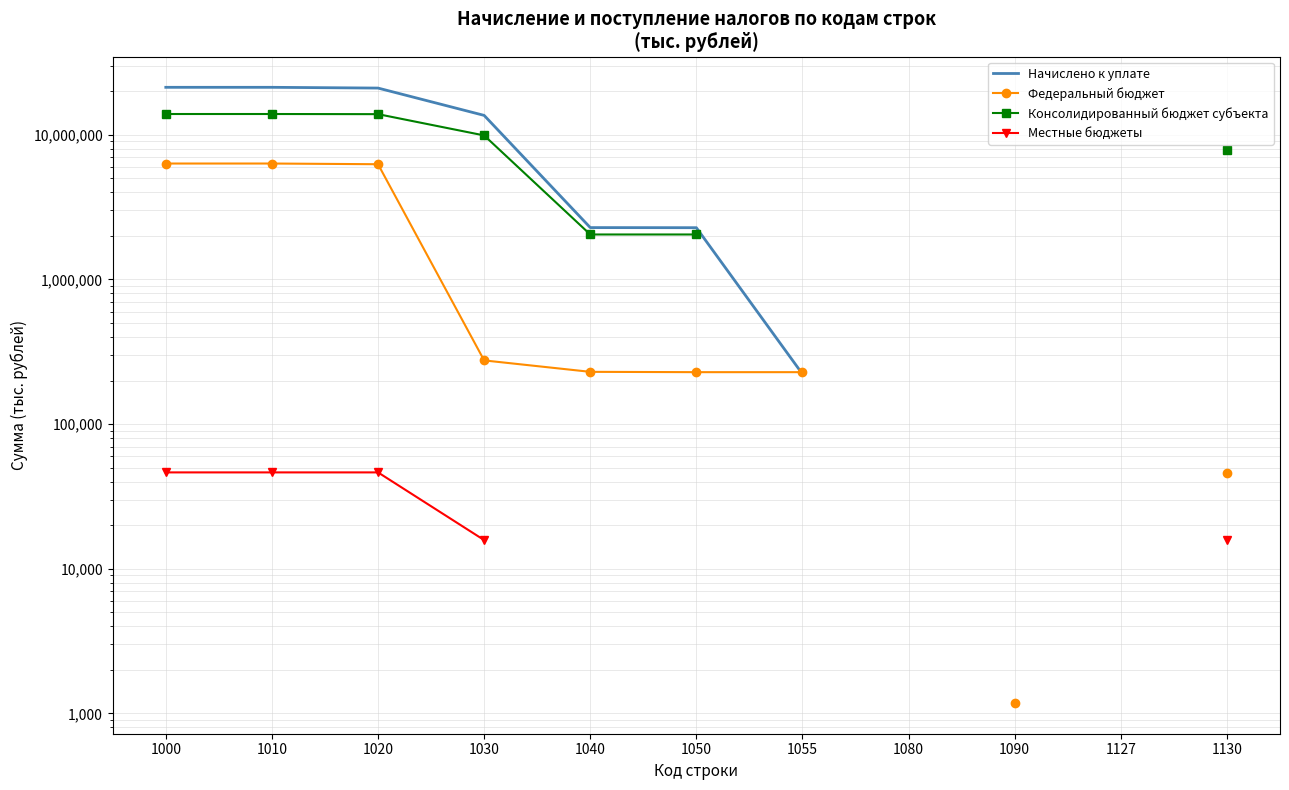

True or false: Консолидированный бюджет субъекта and Начислено к уплате cross at least once.

False